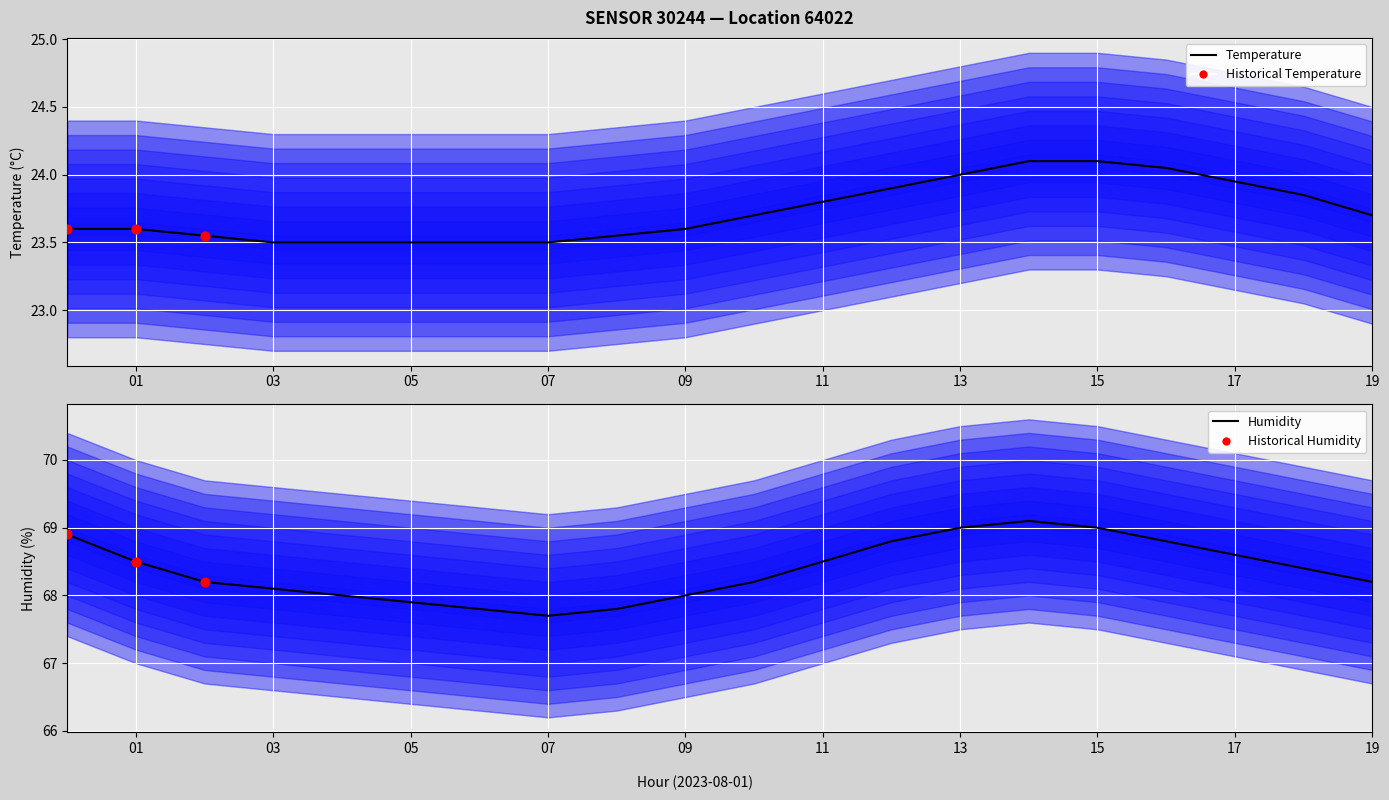

At how many categories does at least one series exceed 65?

20